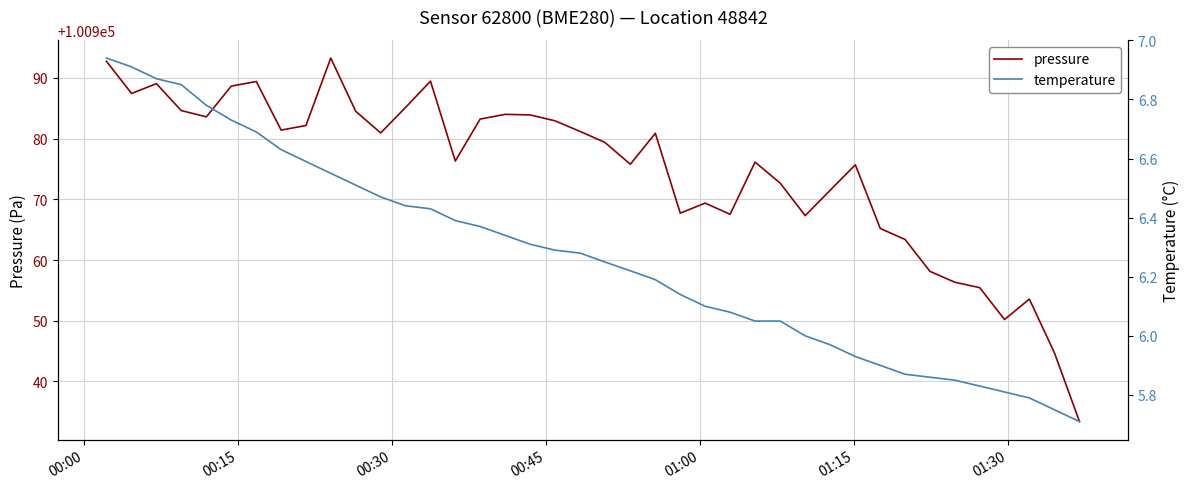

What is the value of the pressure point at the 22nd from the left?

100975.8